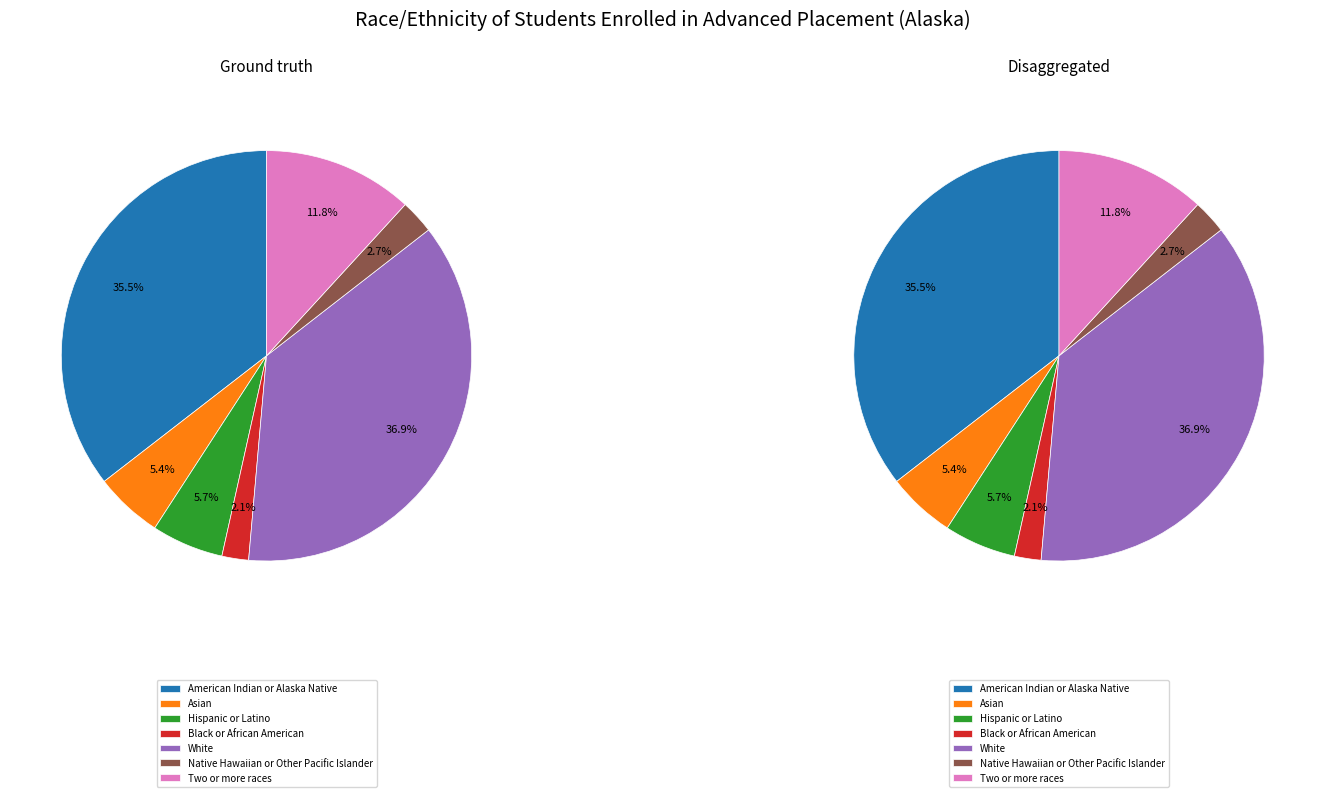

Is American Indian or Alaska Native the majority of the pie?

No